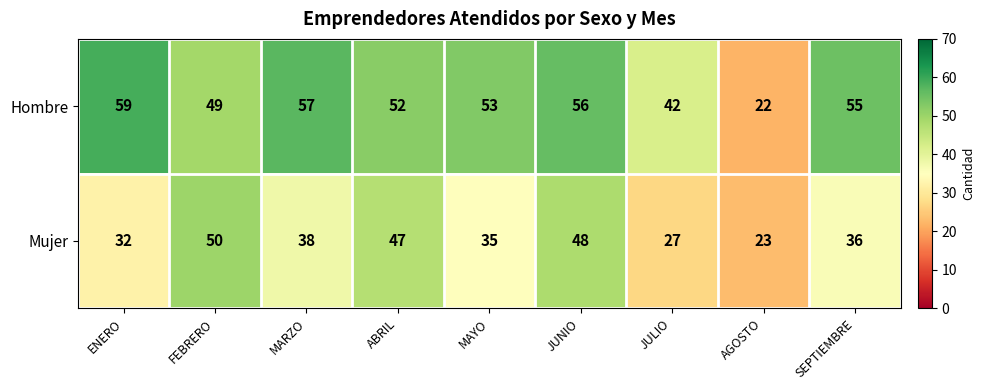

What is the total value across all series at JULIO?

69